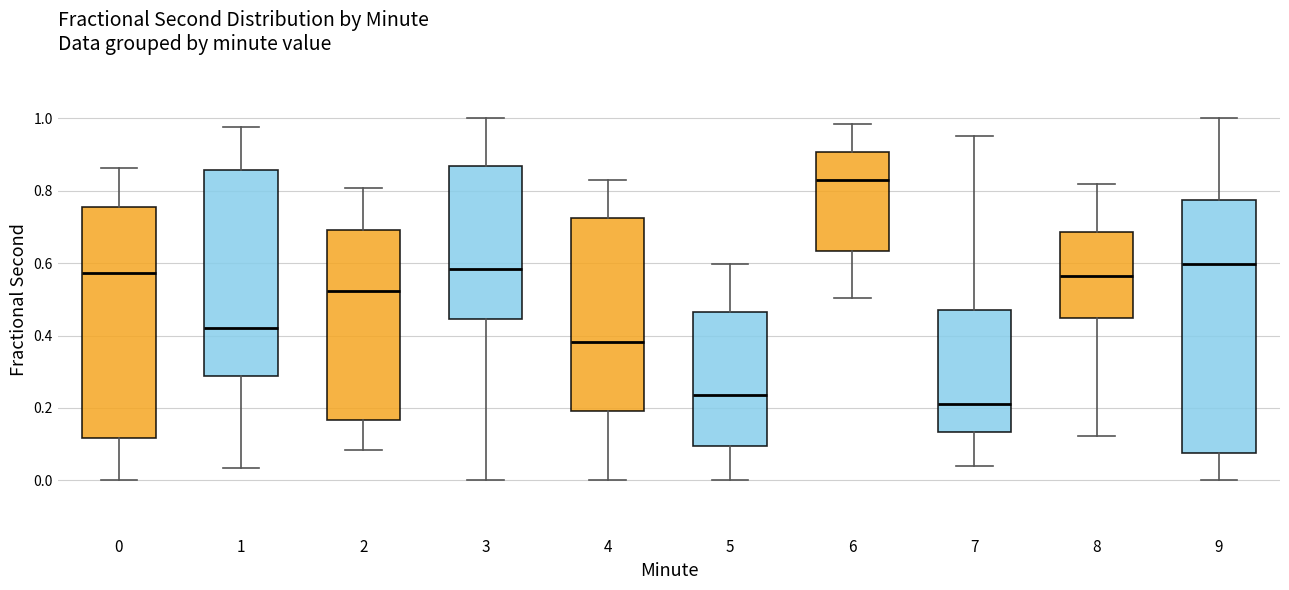

Where is the lower edge of the box at x = 9 on the y-axis? The values are not printed on the chart, so give them approximately, as read against the axis.

0.08